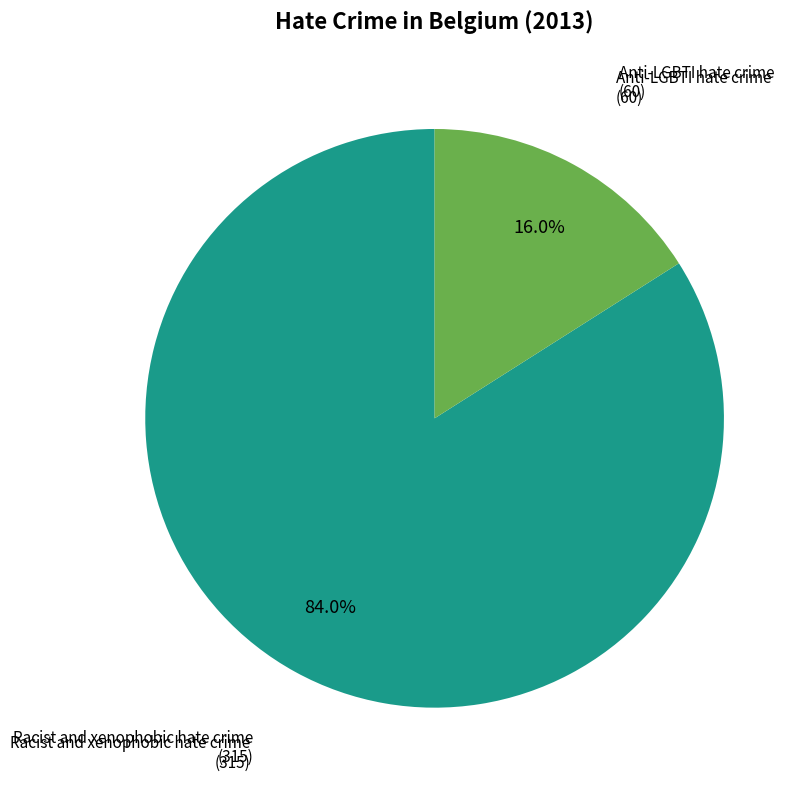

Count the number of slices in the pie.

2